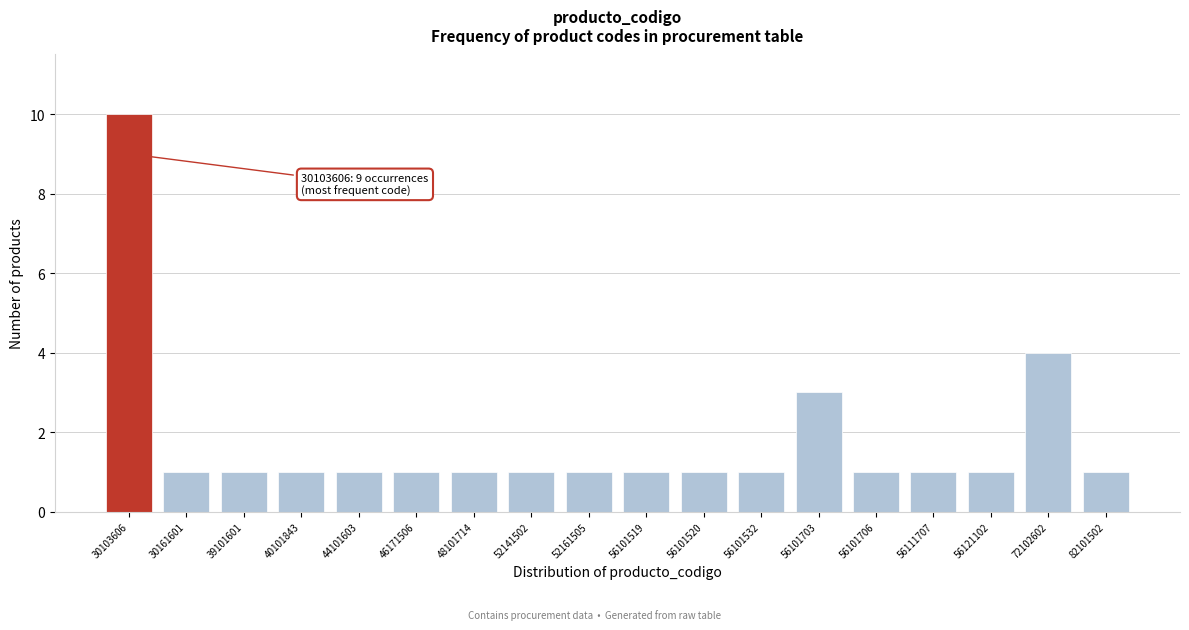

Reading left to right, list all the values displayed in this chart.

10	1	1	1	1	1	1	1	1	1	1	1	3	1	1	1	4	1